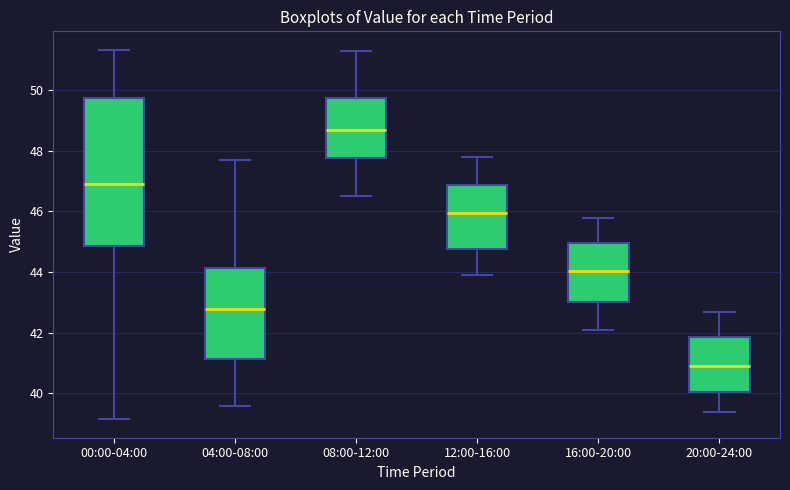

Which box has the highest median line?

08:00-12:00